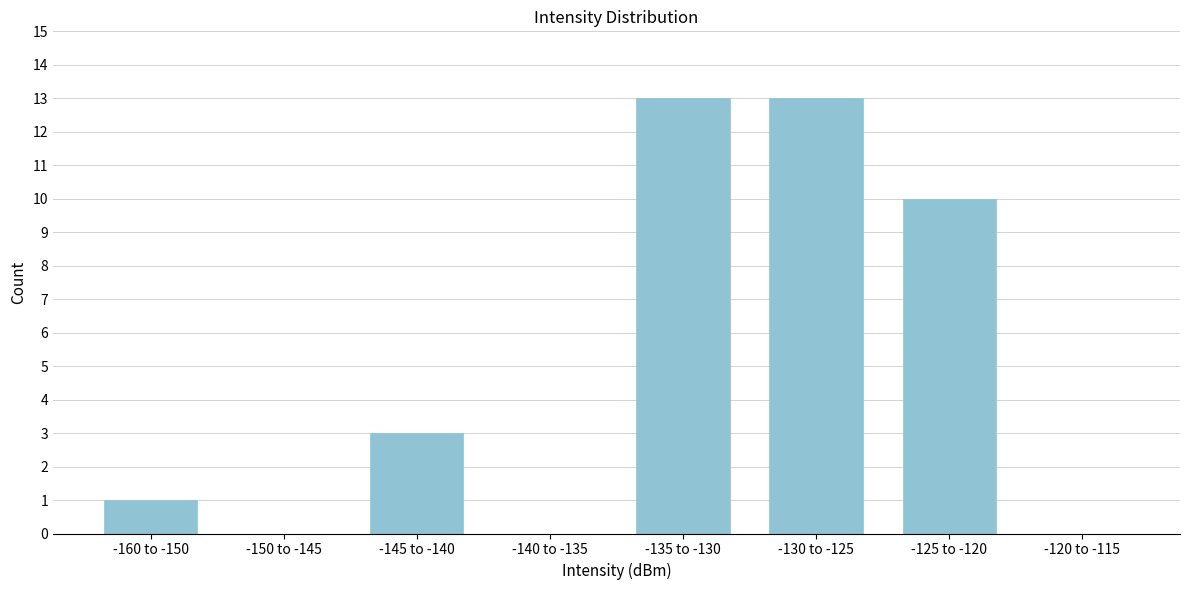

Reading left to right, list all the values displayed in this chart.

-160 to -150=1	-150 to -145=0	-145 to -140=3	-140 to -135=0	-135 to -130=13	-130 to -125=13	-125 to -120=10	-120 to -115=0